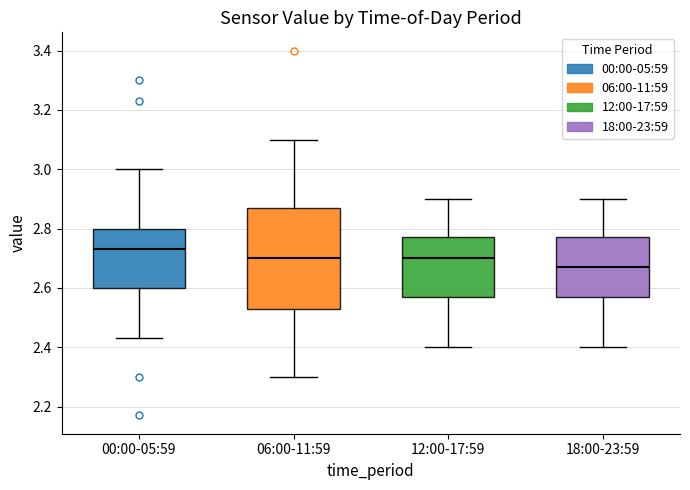

Reading left to right, transcribe this box plot: for each box, give where its median line is, the range the box spans, and where its two whiskers end, as read against the y-axis. The values are not printed on the chart, so give them approximately, as read against the axis.

00:00-05:59: median 2.74, box 2.60 to 2.80, whiskers 2.44 to 3.00
06:00-11:59: median 2.70, box 2.54 to 2.88, whiskers 2.30 to 3.10
12:00-17:59: median 2.70, box 2.58 to 2.78, whiskers 2.40 to 2.90
18:00-23:59: median 2.68, box 2.58 to 2.78, whiskers 2.40 to 2.90